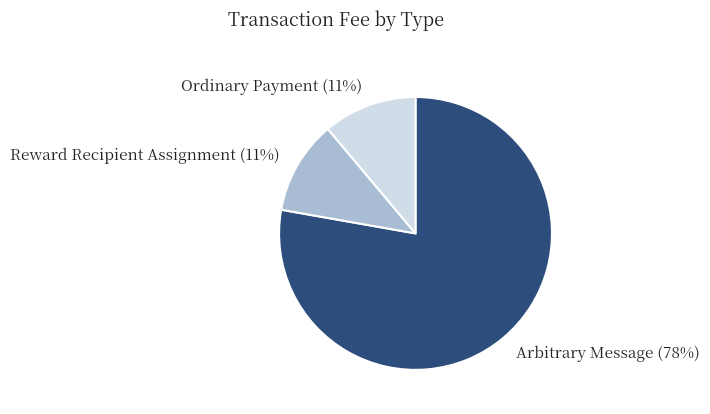

Is the sum of Ordinary Payment and Arbitrary Message greater than half?

Yes